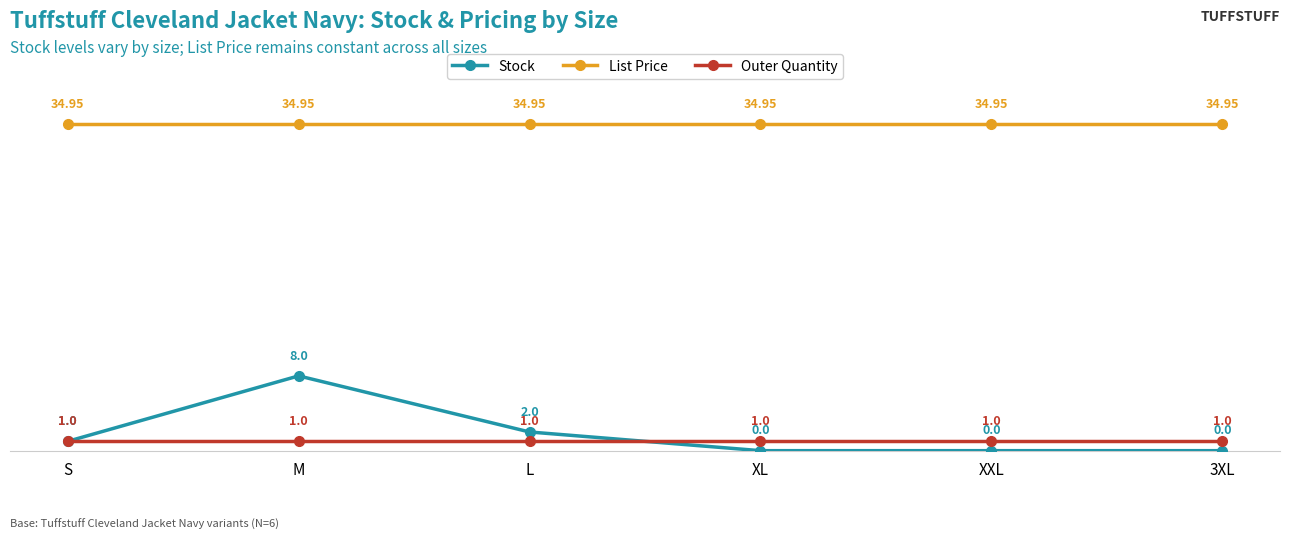

What is the value of the Stock point at the 2nd from the left?

8.0